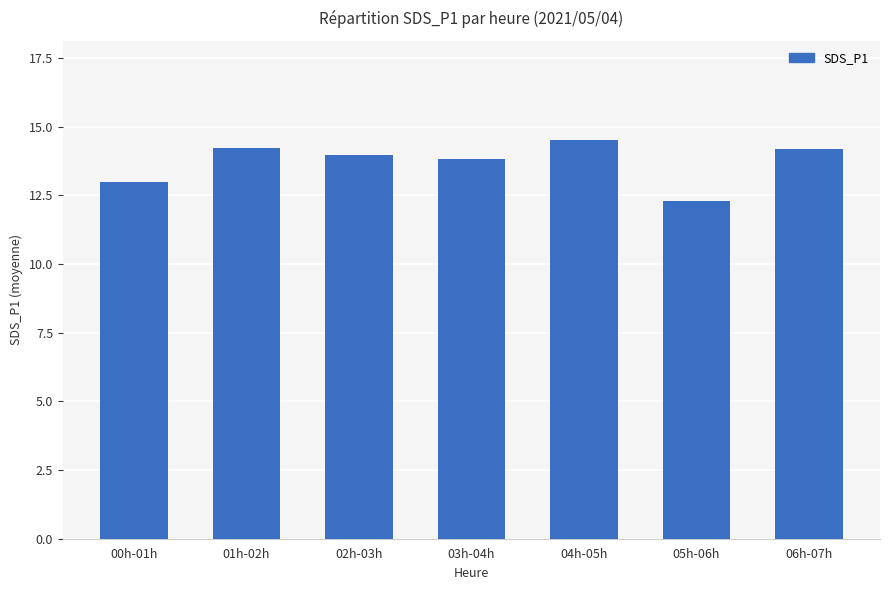

How many series are shown in this chart?

1